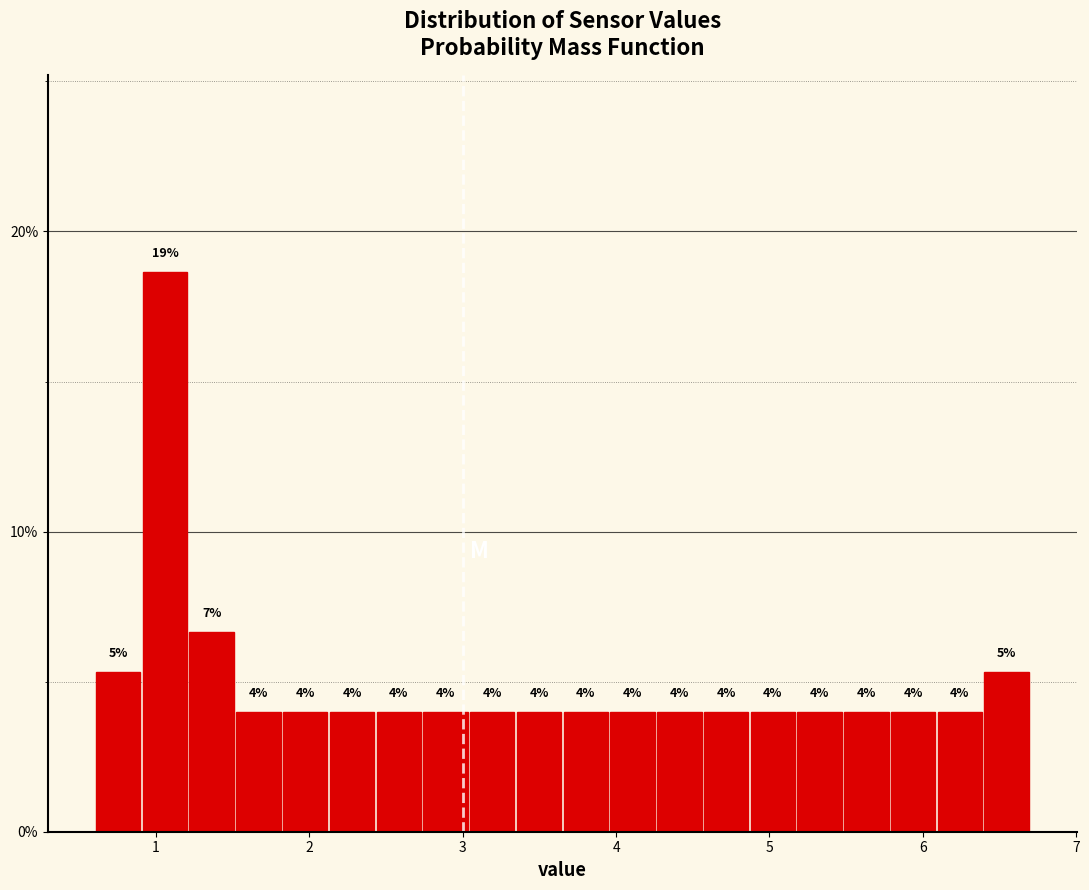

Read against the x-axis, roughly where is the centre of the tallest bar?

1.1